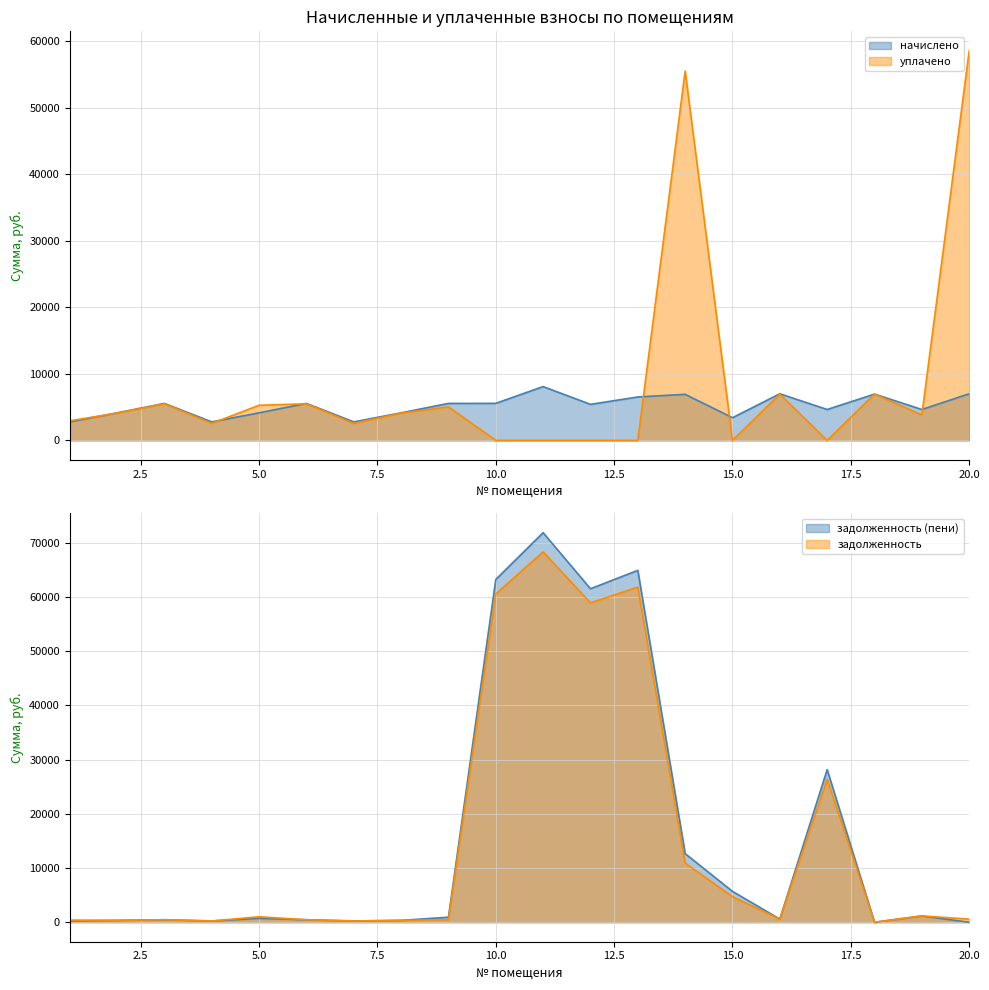

Which series has the largest total across all categories?

zadolzhennost_peni